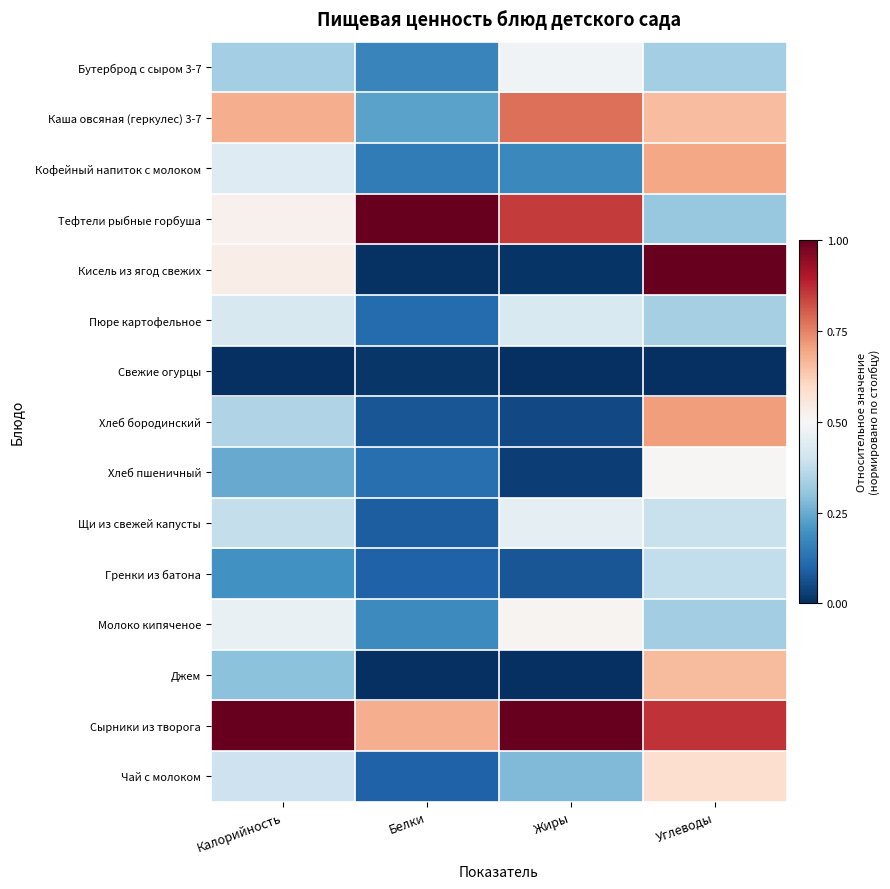

Which series has the largest total across all categories?

Сырники из творога